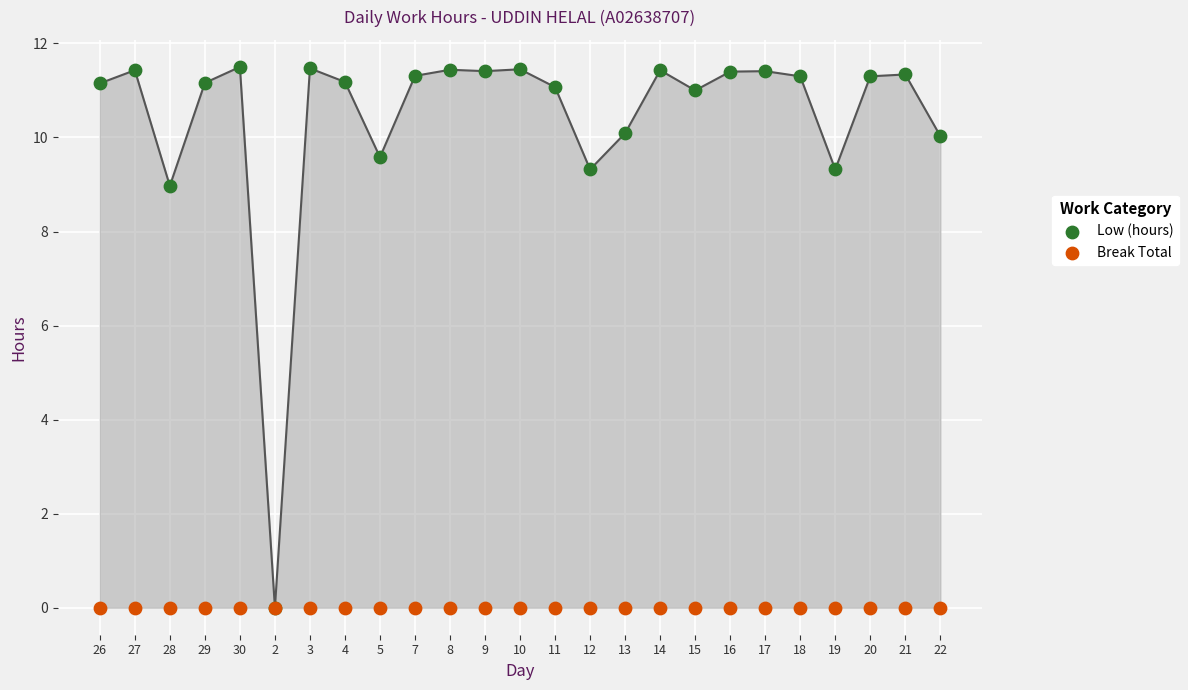

Across all series, what Y value is closest to 5?

9.0